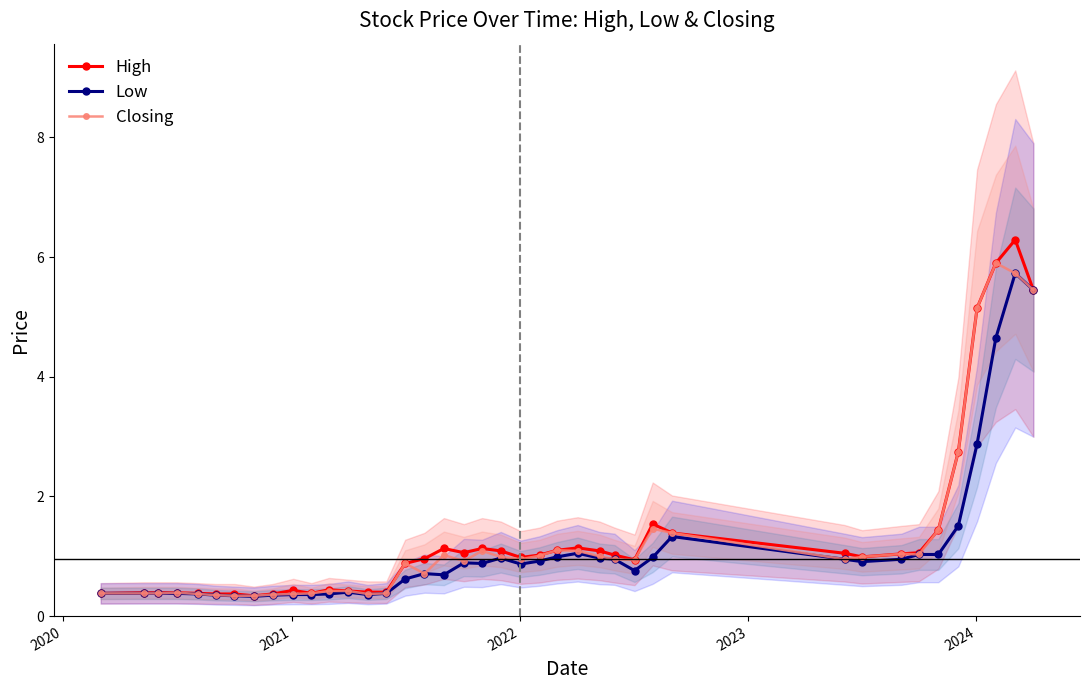

What is the maximum value for High?

6.3